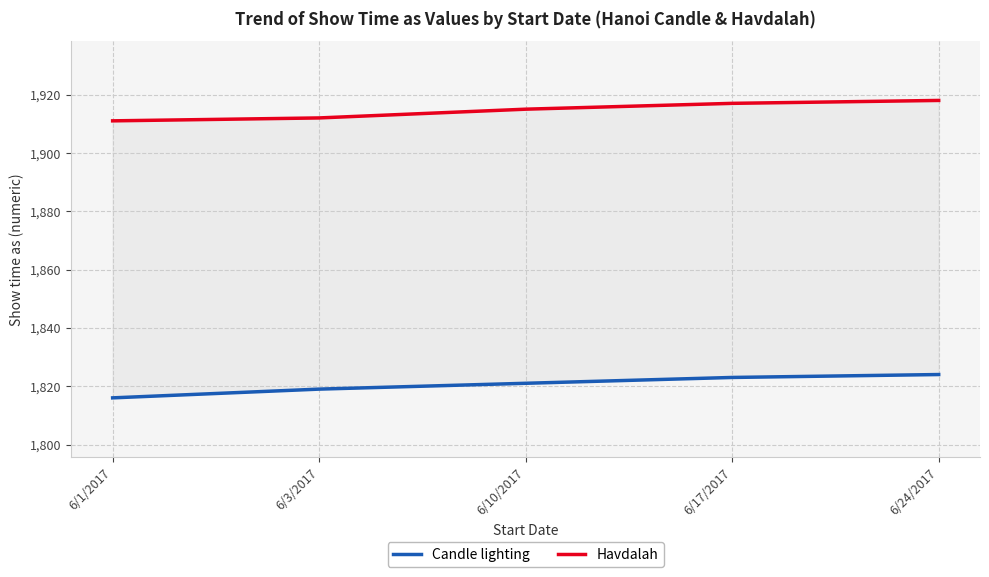

At which category is the sum across all series the highest?

6/24/2017